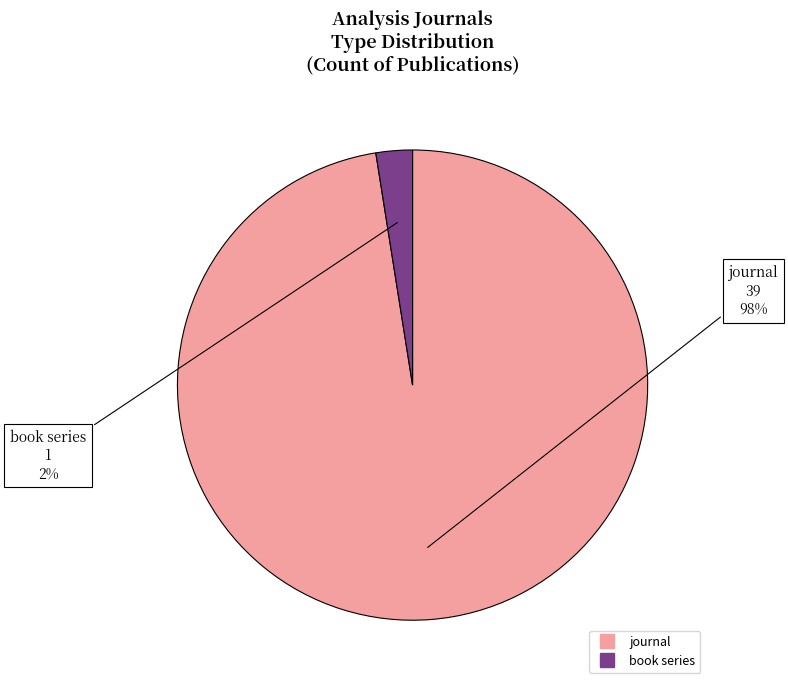

What is the majority slice?

journal